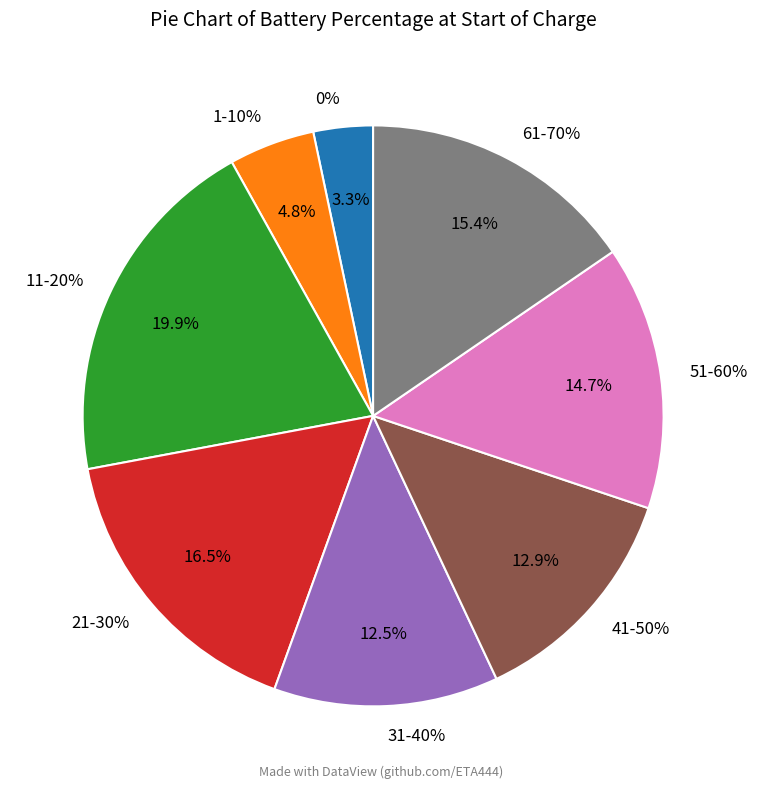

To the nearest percent, what is the combined percentage of 51-60% and 1-10%?

19%